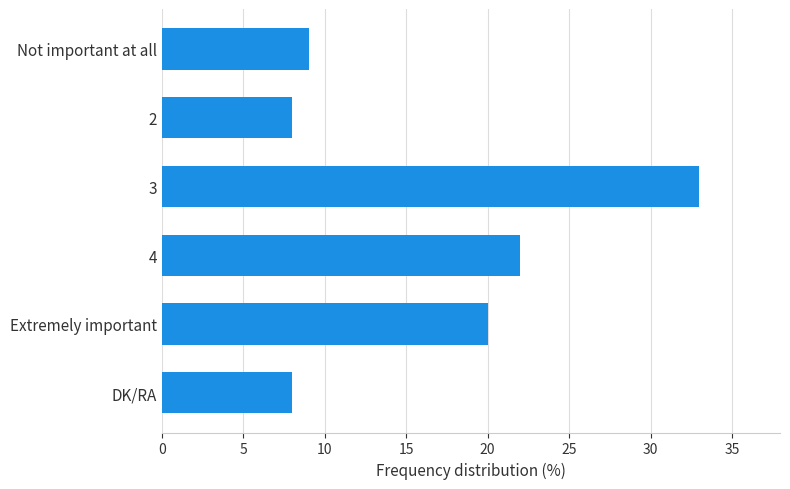

What is the change in value from 4 to DK/RA?

-14